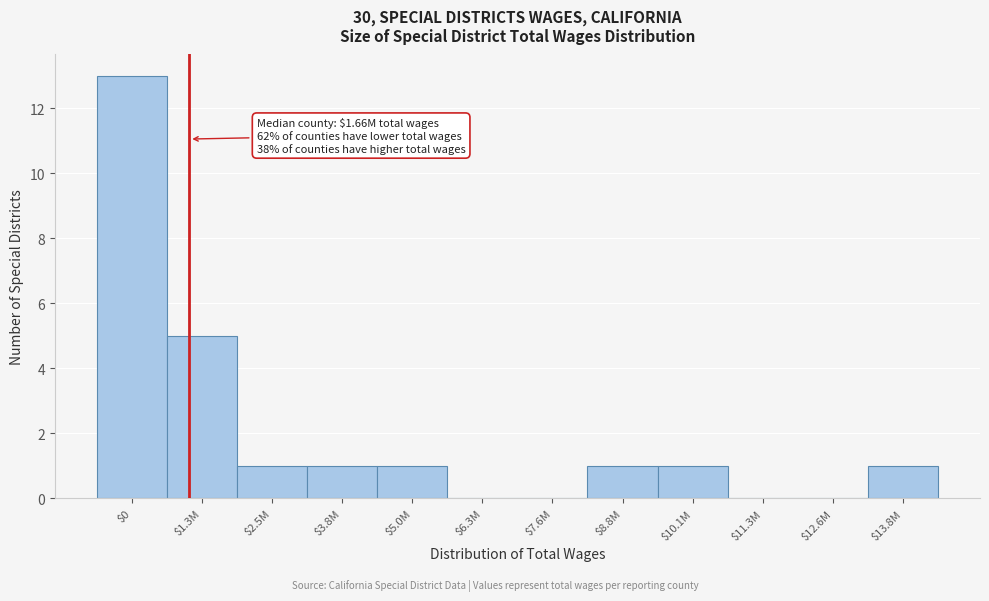

What is the sum of all values?

24